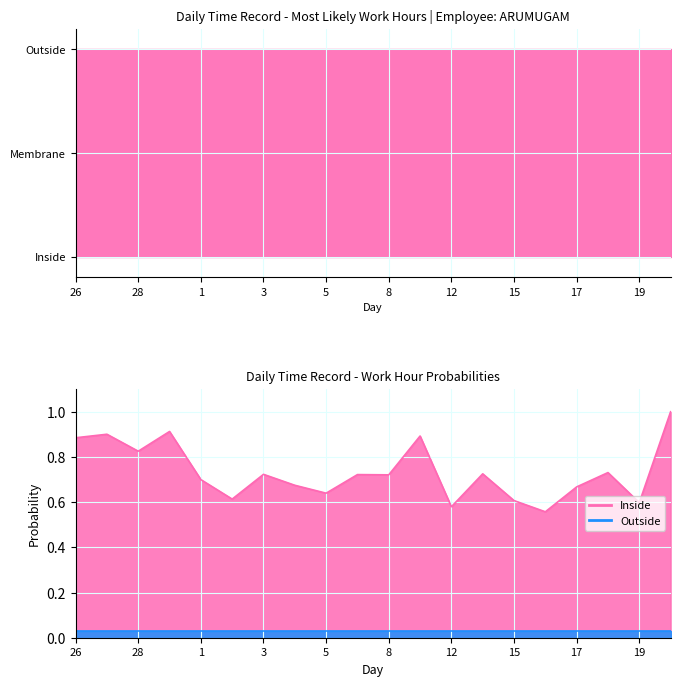

Reading right to left, extract all data points from this chart.

1.0	0.6	0.7	0.7	0.6	0.6	0.7	0.6	0.9	0.7	0.7	0.6	0.7	0.7	0.6	0.7	0.9	0.8	0.9	0.9